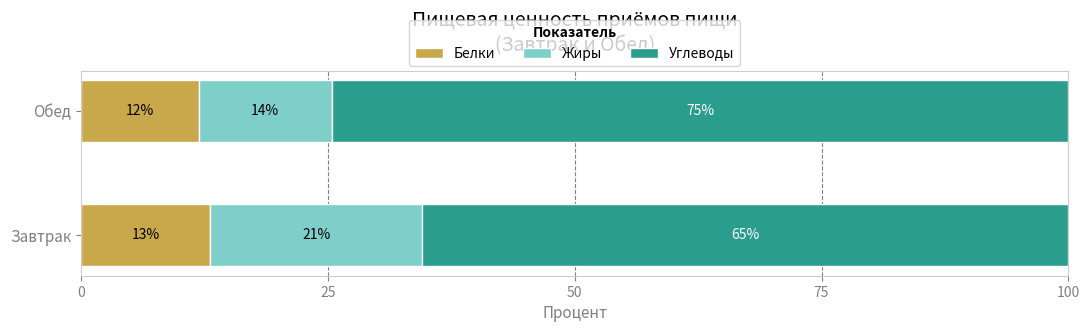

What are all the series names shown in the legend?

Белки, Жиры, Углеводы